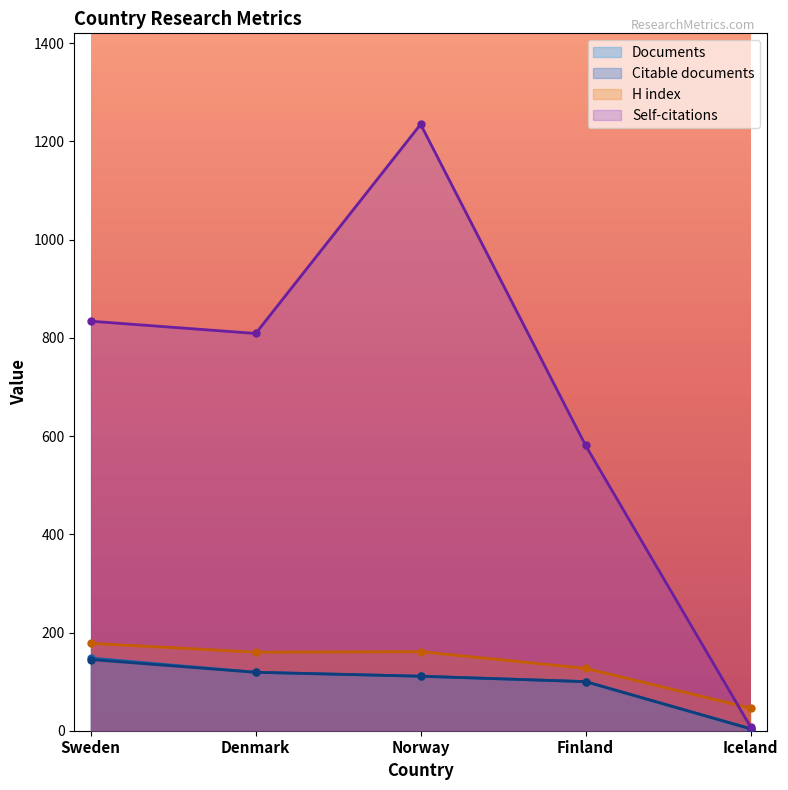

True or false: Citable documents and Self-citations intersect in this chart.

False